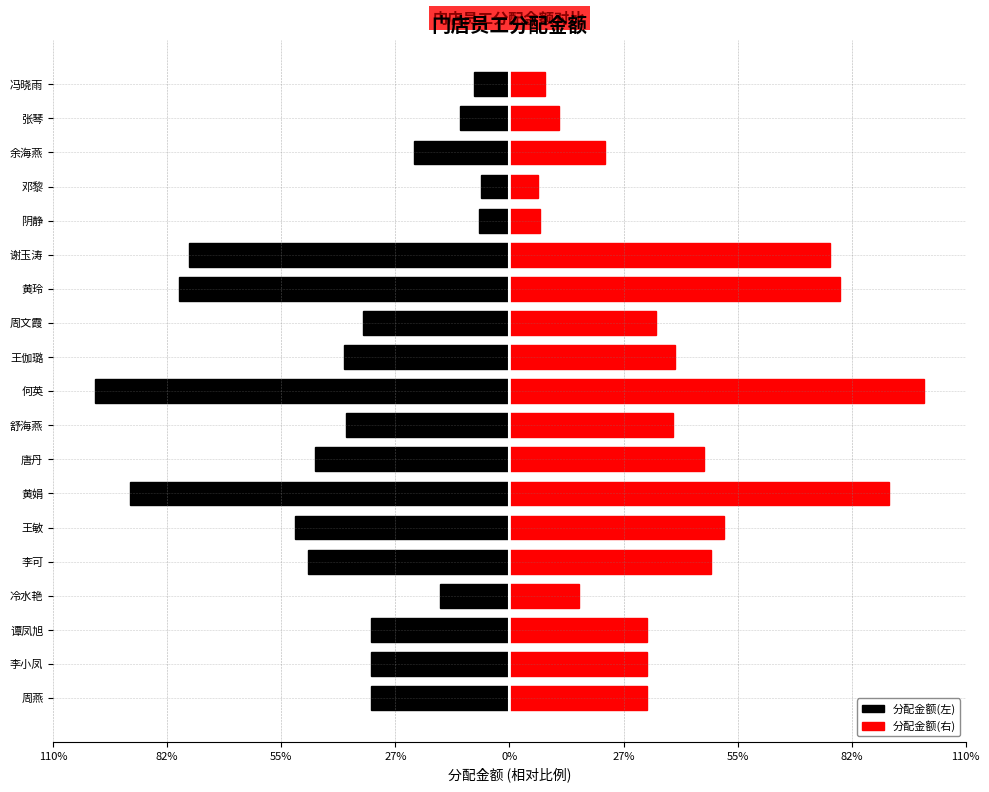

Reading left to right, extract all data points from this chart.

分配金额(左): -33.3	-33.3	-33.3	-16.8	-48.6	-51.7	-91.5	-46.9	-39.4	-100.0	-39.9	-35.4	-79.6	-77.2	-7.3	-6.8	-23.1	-11.9	-8.6
分配金额(右): 33.3	33.3	33.3	16.8	48.6	51.7	91.5	46.9	39.4	100.0	39.9	35.4	79.6	77.2	7.3	6.8	23.1	11.9	8.6